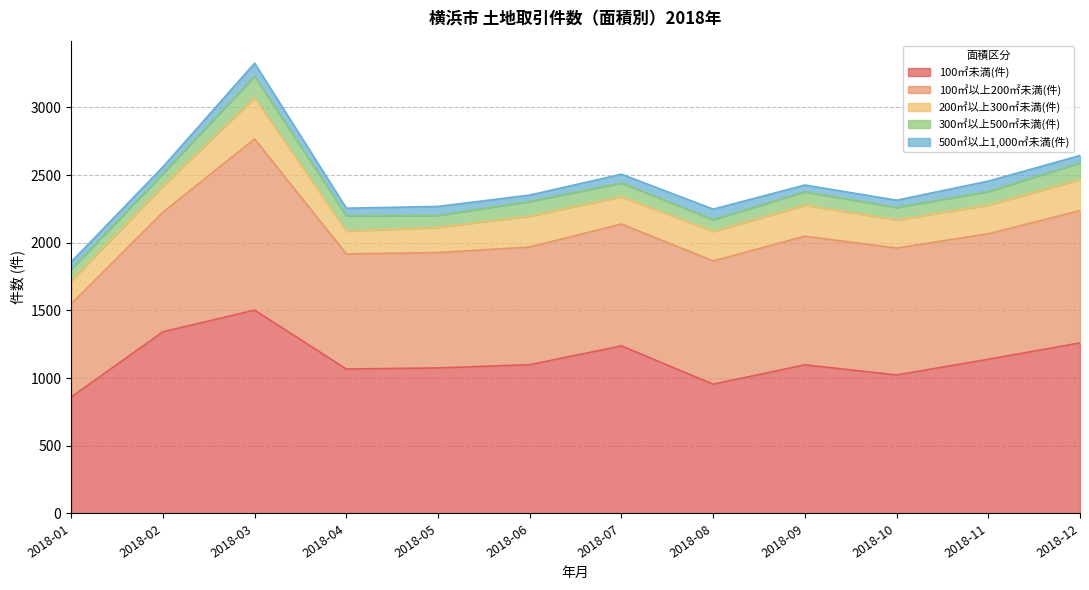

Reading right to left, transcribe all the data shown in this chart.

100㎡未満(件): 2018-12=1260	2018-11=1139	2018-10=1023	2018-09=1098	2018-08=955	2018-07=1238	2018-06=1099	2018-05=1075	2018-04=1067	2018-03=1502	2018-02=1342	2018-01=860
100㎡以上200㎡未満(件): 2018-12=977	2018-11=927	2018-10=937	2018-09=950	2018-08=910	2018-07=900	2018-06=869	2018-05=852	2018-04=850	2018-03=1264	2018-02=883	2018-01=688
200㎡以上300㎡未満(件): 2018-12=230	2018-11=212	2018-10=209	2018-09=229	2018-08=219	2018-07=202	2018-06=229	2018-05=186	2018-04=169	2018-03=306	2018-02=194	2018-01=171
300㎡以上500㎡未満(件): 2018-12=123	2018-11=100	2018-10=91	2018-09=99	2018-08=86	2018-07=101	2018-06=107	2018-05=89	2018-04=113	2018-03=158	2018-02=92	2018-01=85
500㎡以上1,000㎡未満(件): 2018-12=54	2018-11=77	2018-10=54	2018-09=50	2018-08=78	2018-07=65	2018-06=48	2018-05=66	2018-04=56	2018-03=96	2018-02=49	2018-01=54